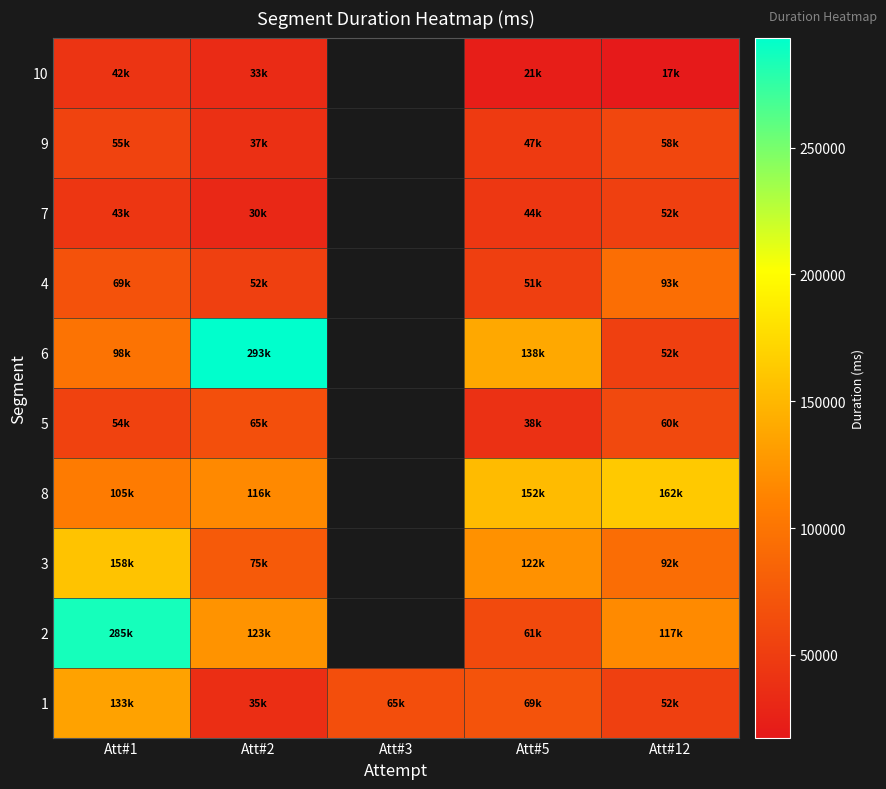

True or false: 6 has a value of 138686.0 at Att#5.

True